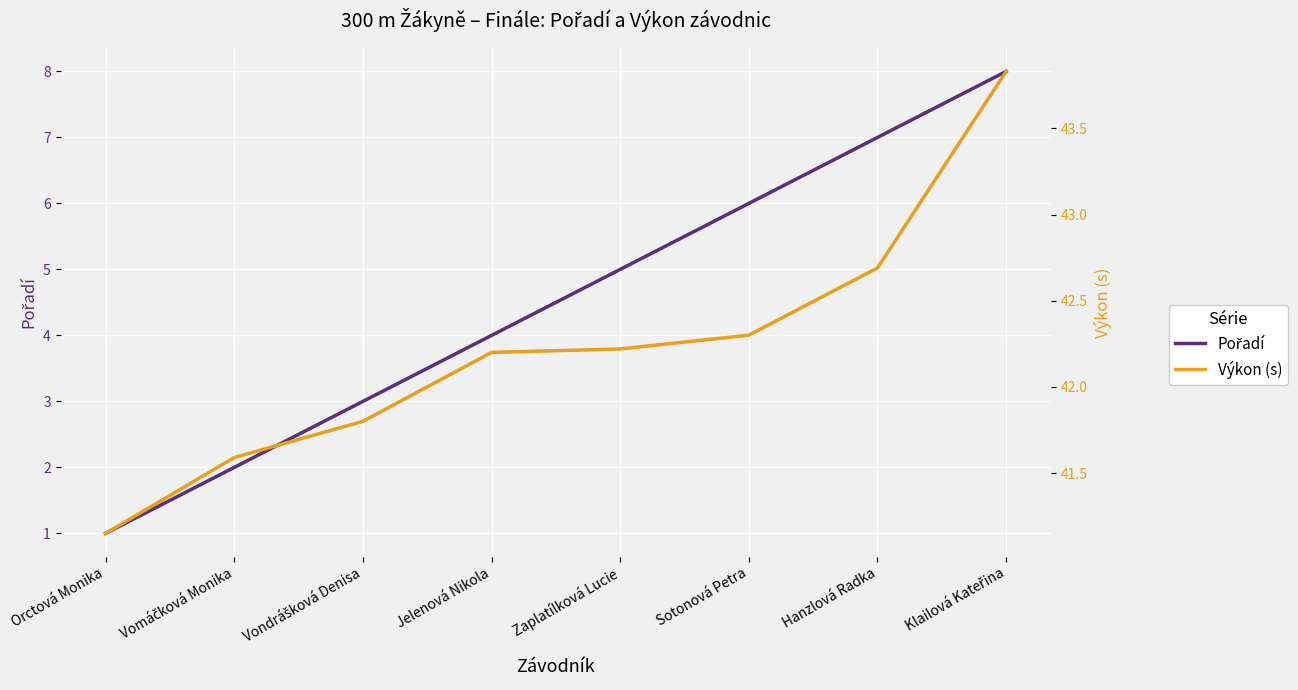

What is the value of the Pořadí point at the 4th from the left?

4.0